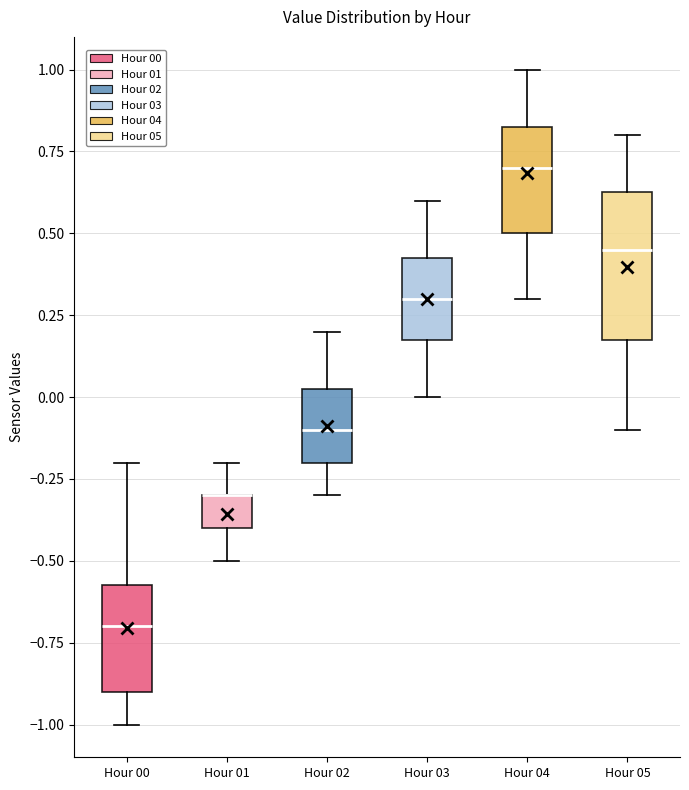

Where is the upper edge of the box for Hour 03 on the y-axis? The values are not printed on the chart, so give them approximately, as read against the axis.

0.45